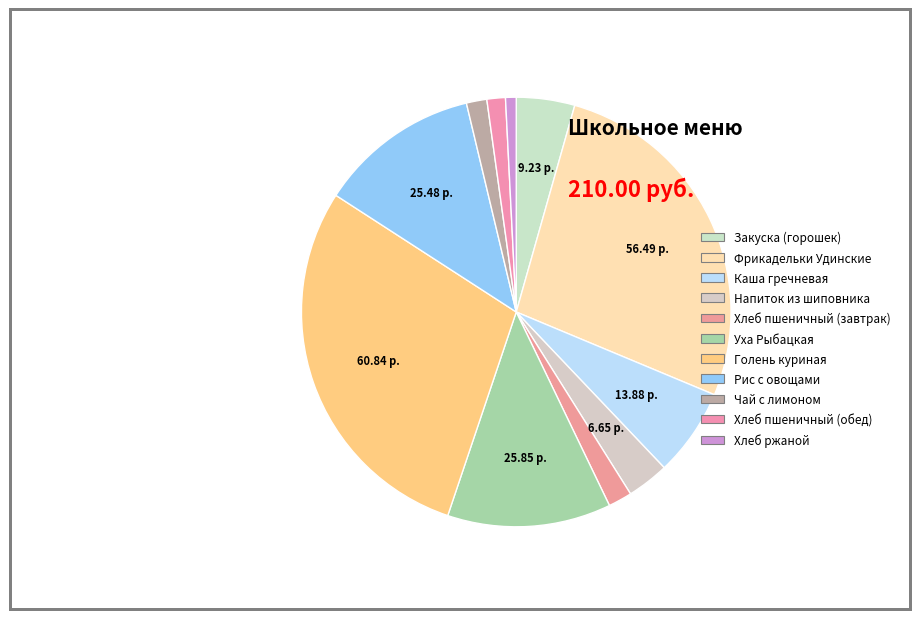

How many slices are in this pie chart?

11